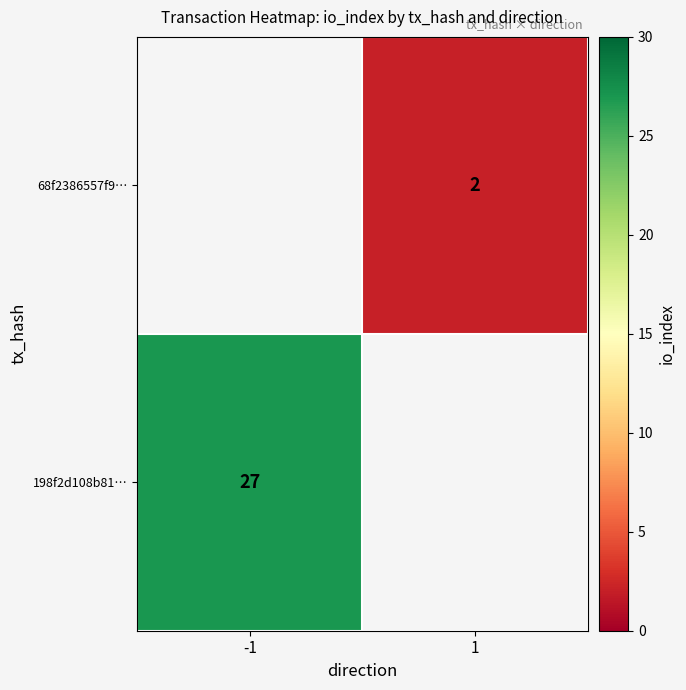

What is the smallest value displayed?

2.0